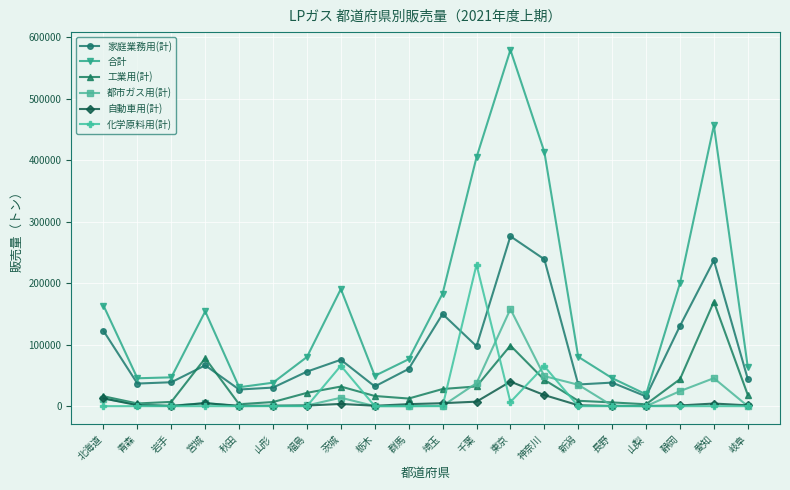

True or false: 合計 and 自動車用(計) cross at least once.

False